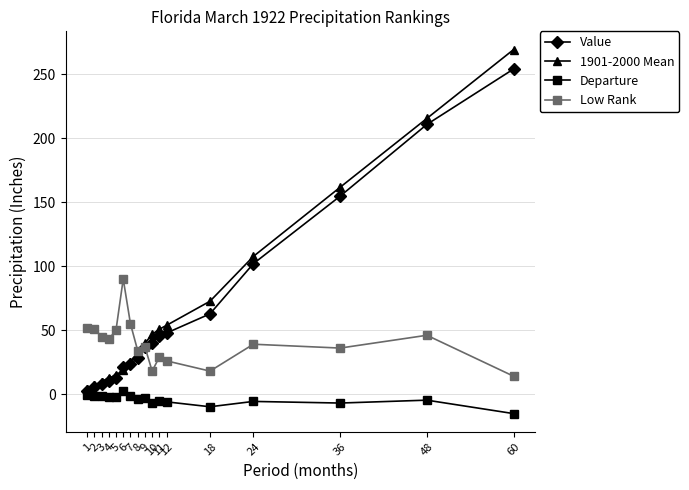

What is the difference between the second highest and minimum values in the Low Rank series?

41.0